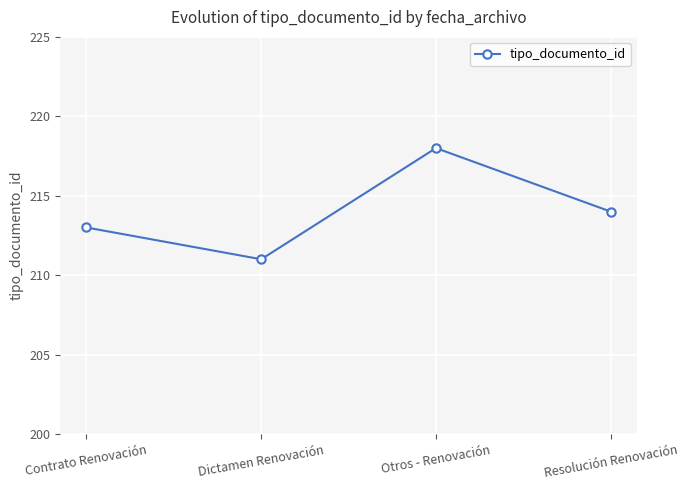

True or false: the data shows 211 at Dictamen Renovación.

True